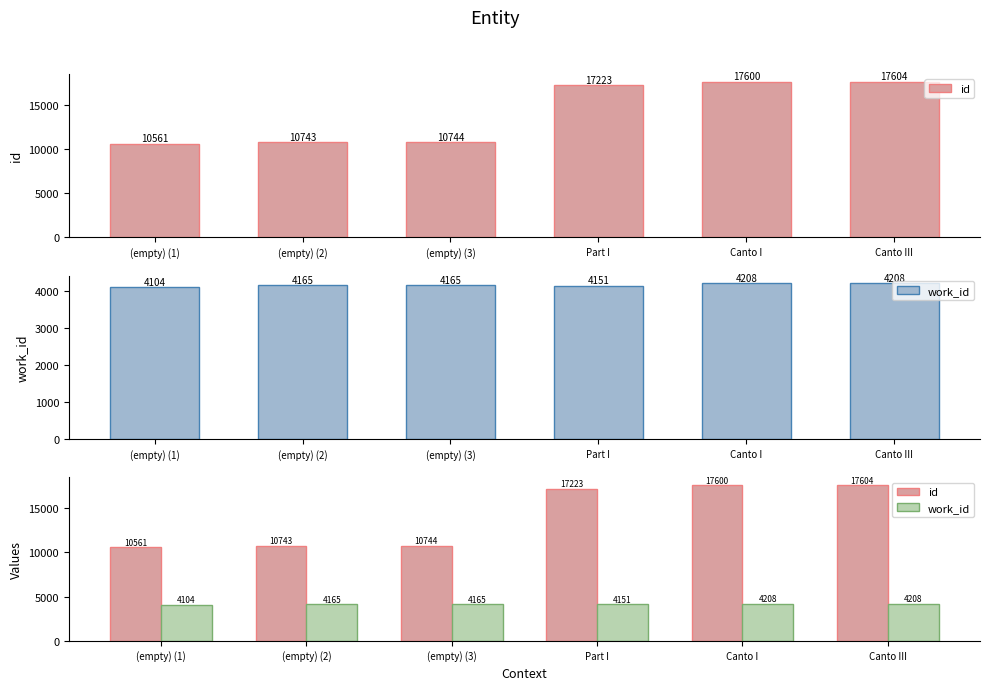

What is the sum of all id values?

84475